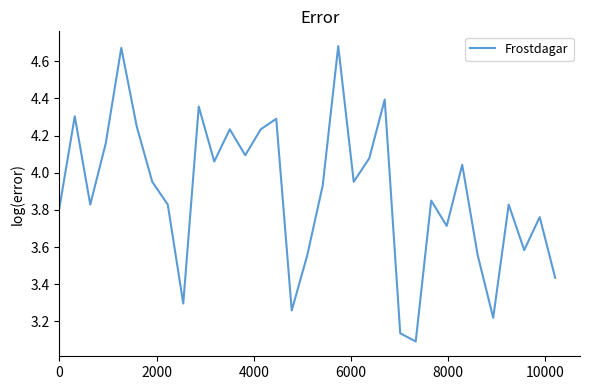

What is the difference between the maximum and minimum values?

1.6